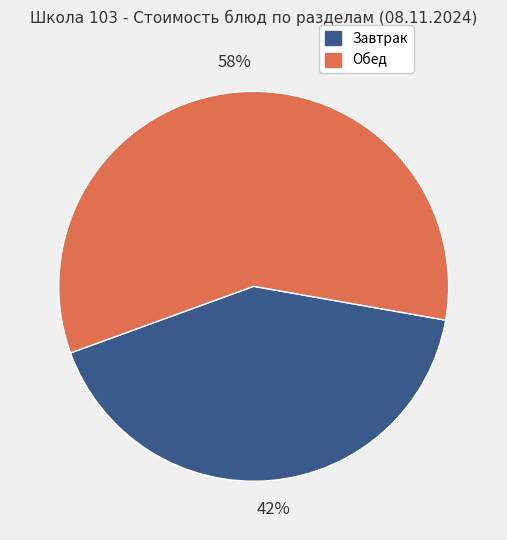

To the nearest percent, what is the average slice percentage?

50%